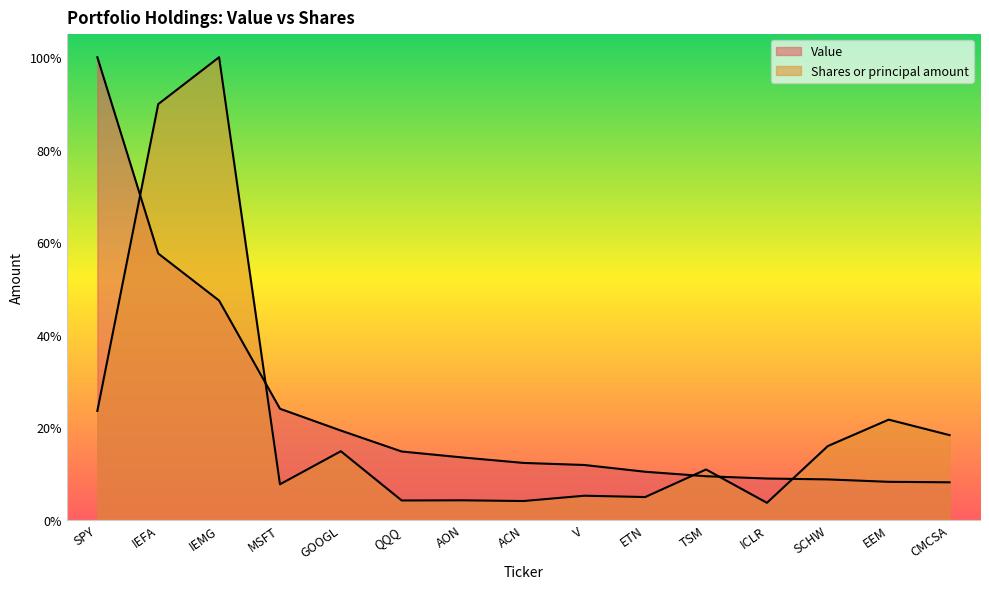

At which label does Value reach its peak?

SPY